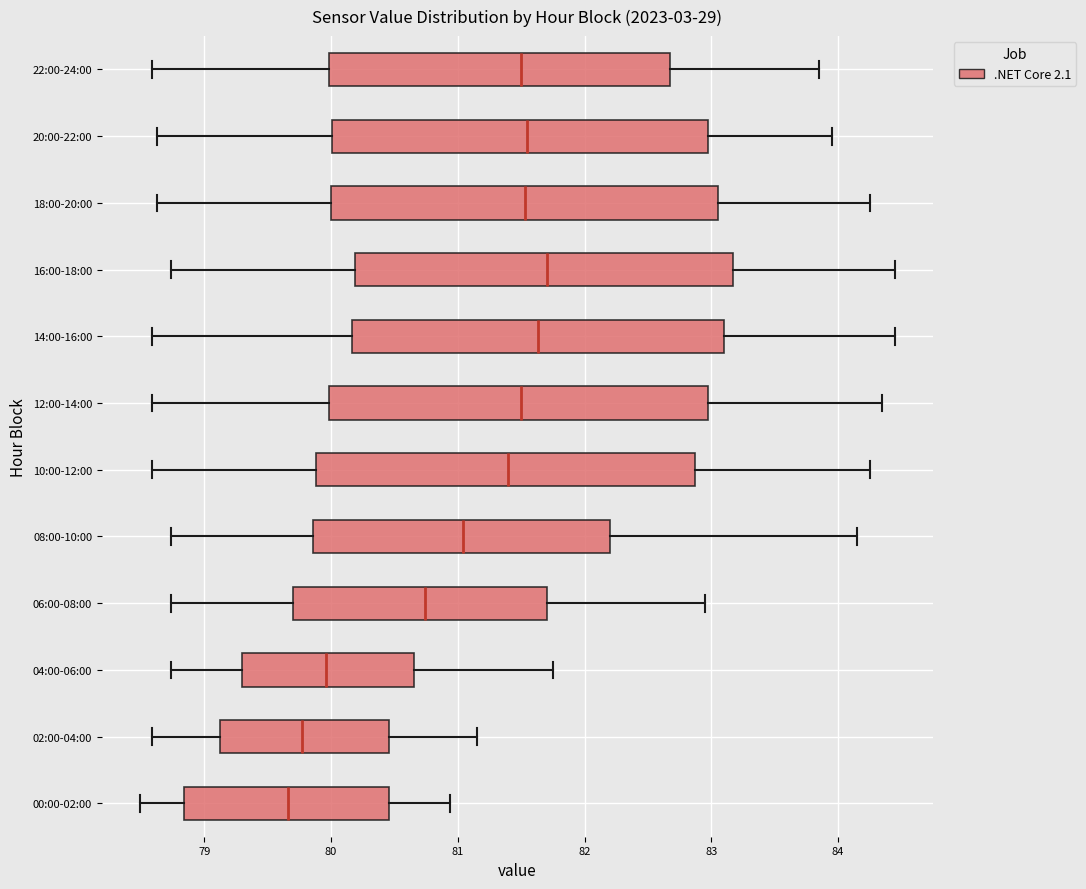

Where does the right whisker of the box for 02:00-04:00 end on the x-axis? The values are not printed on the chart, so give them approximately, as read against the axis.

81.2